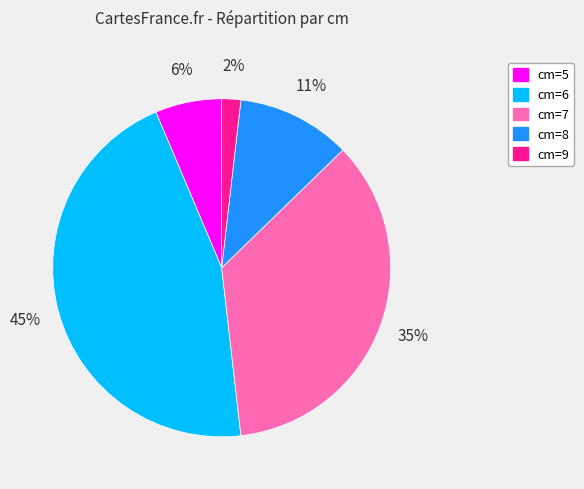

To the nearest percent, what is the average slice percentage?

20%